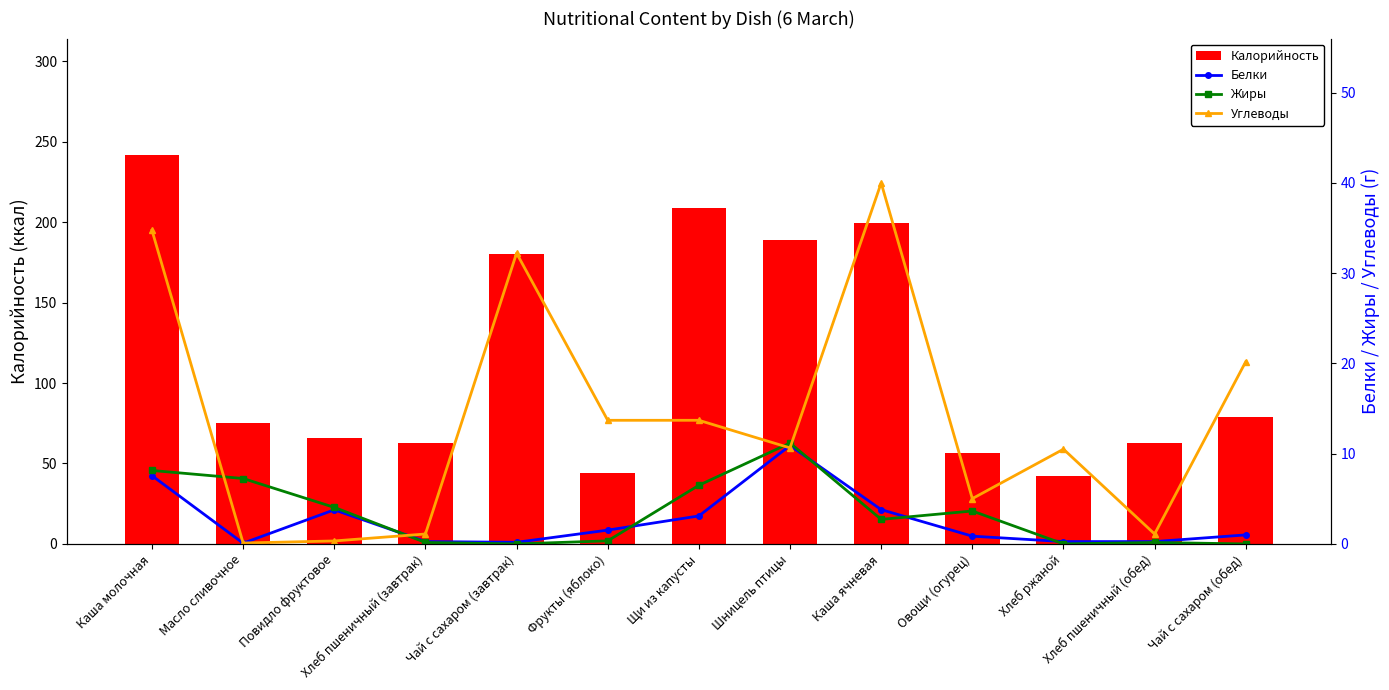

What is the total value across all series at Чай с сахаром (обед)?

100.2